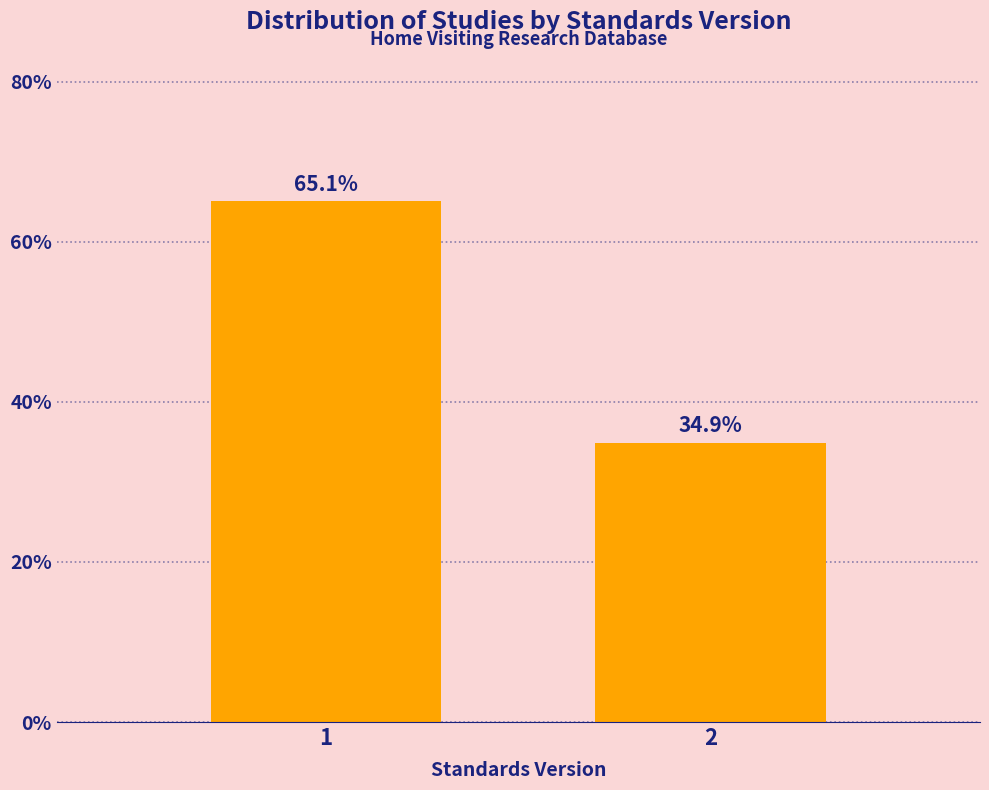

Reading left to right, list all the values displayed in this chart.

1=65.1	2=34.9